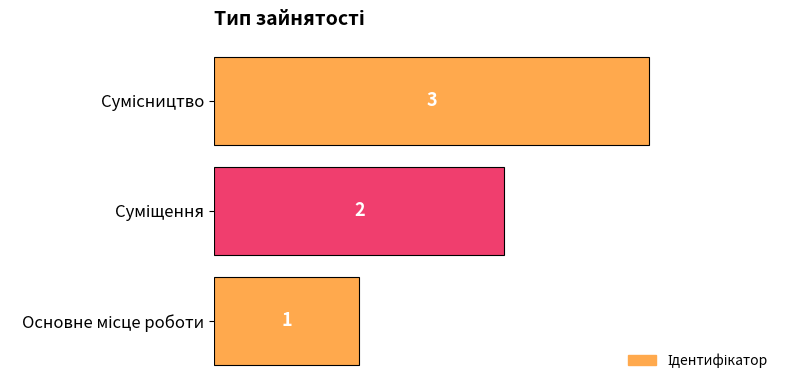

What is the minimum value shown in the chart?

1